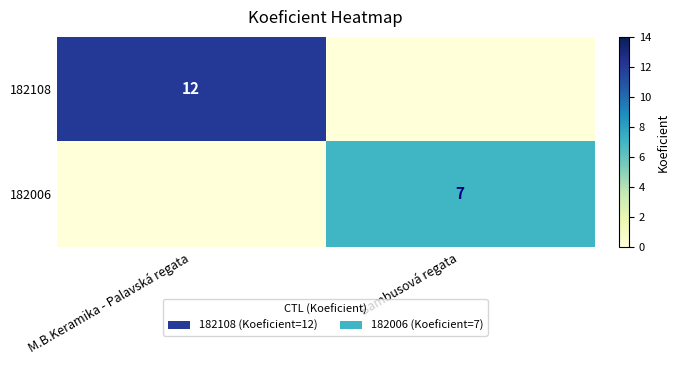

The 182108 series shows 3 at M.B.Keramika - Palavská regata. True or false?

False